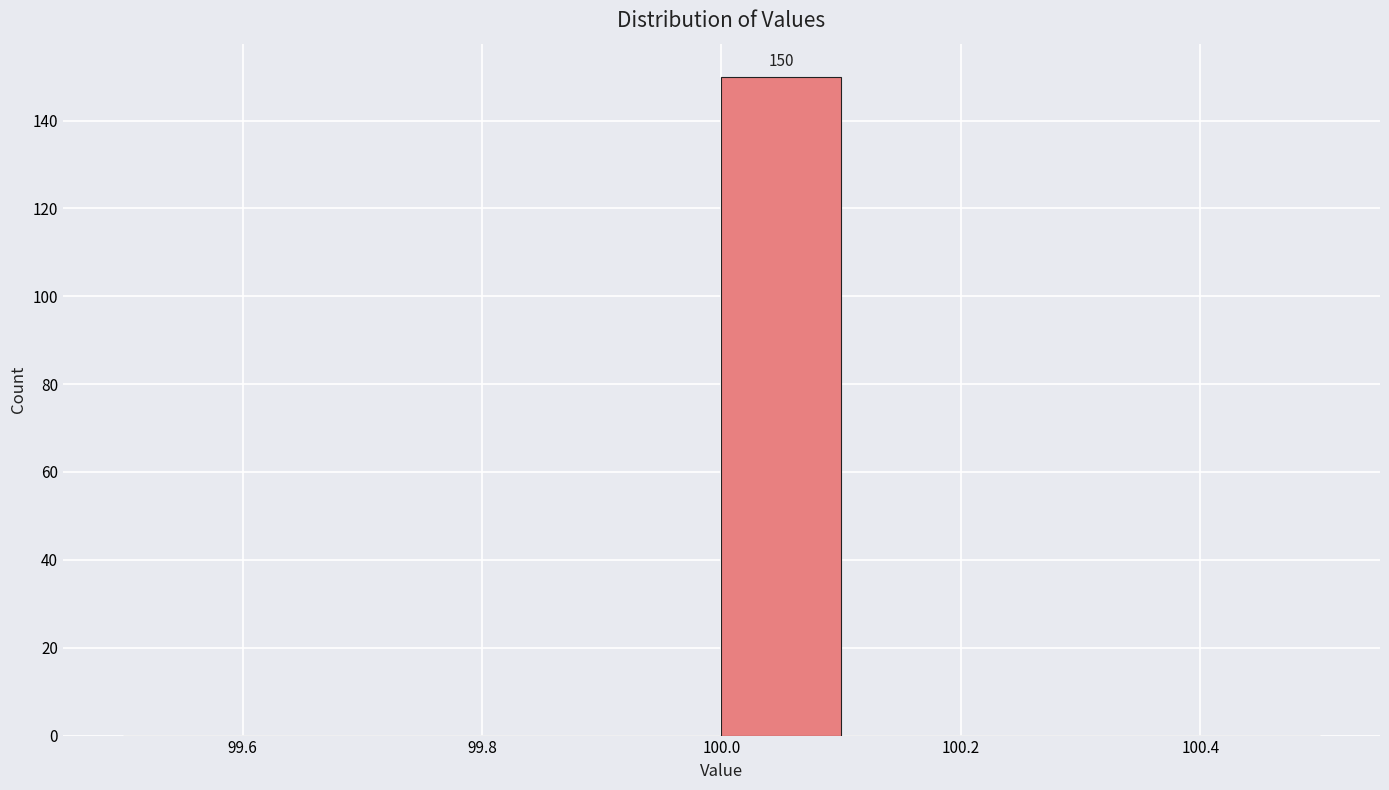

Which range on the x-axis has the tallest bar?

100.0 to 100.1